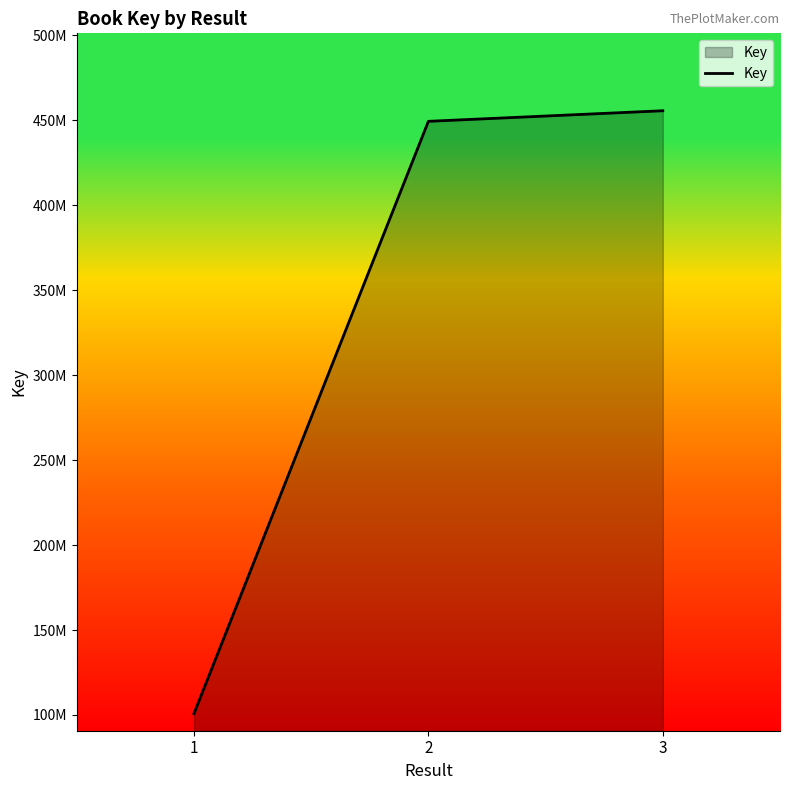

What is the ratio of the value at 2 to the value at 3?

1.0